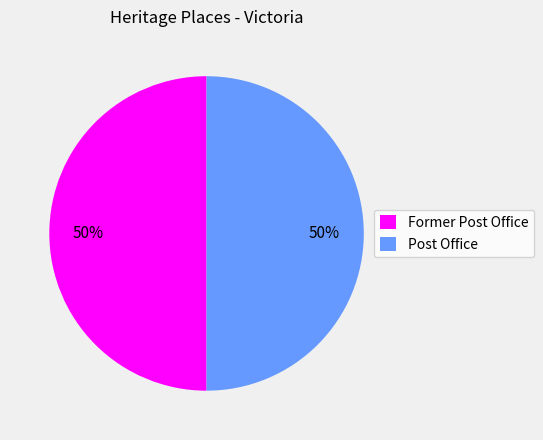

To the nearest percent, what is the combined percentage of Post Office and Former Post Office?

100%